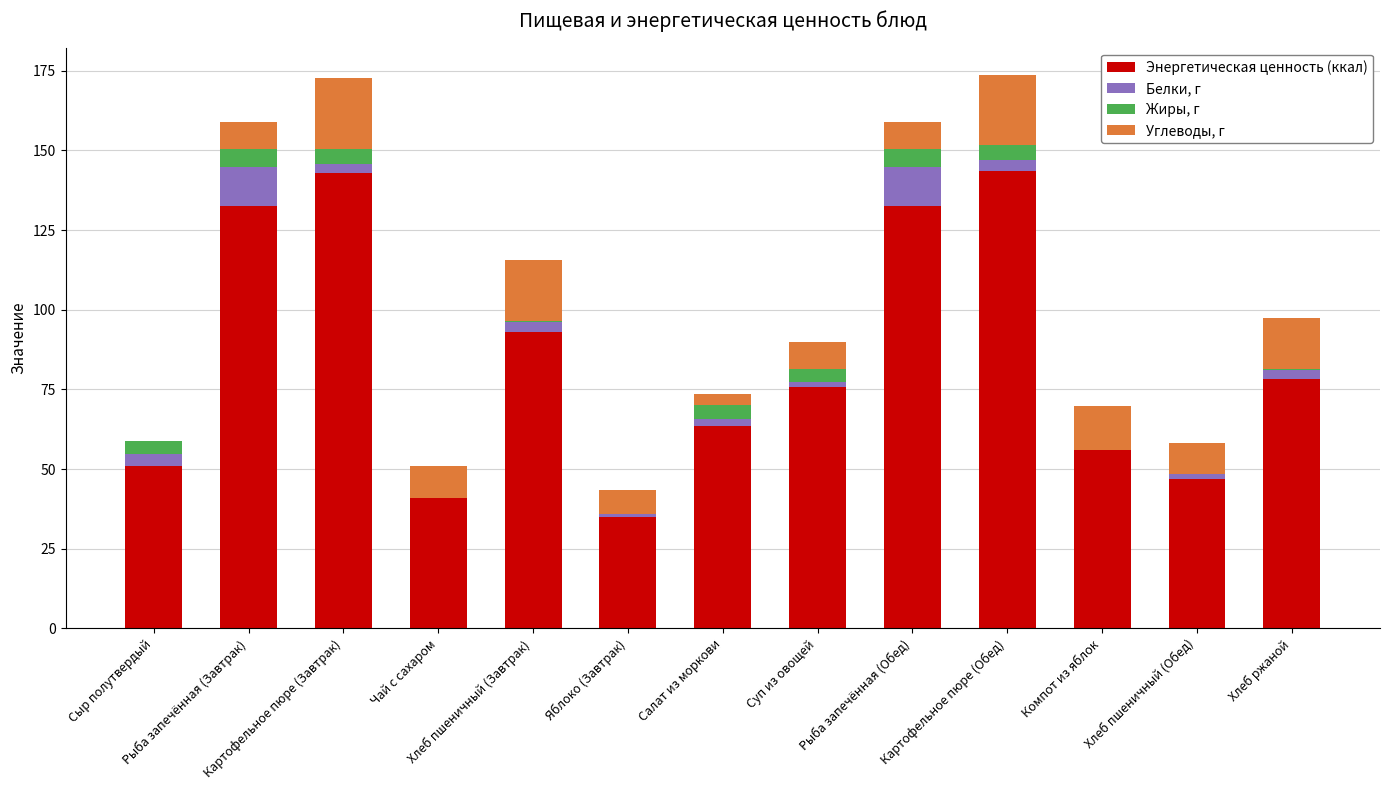

Does the chart contain stacked bars?

Yes